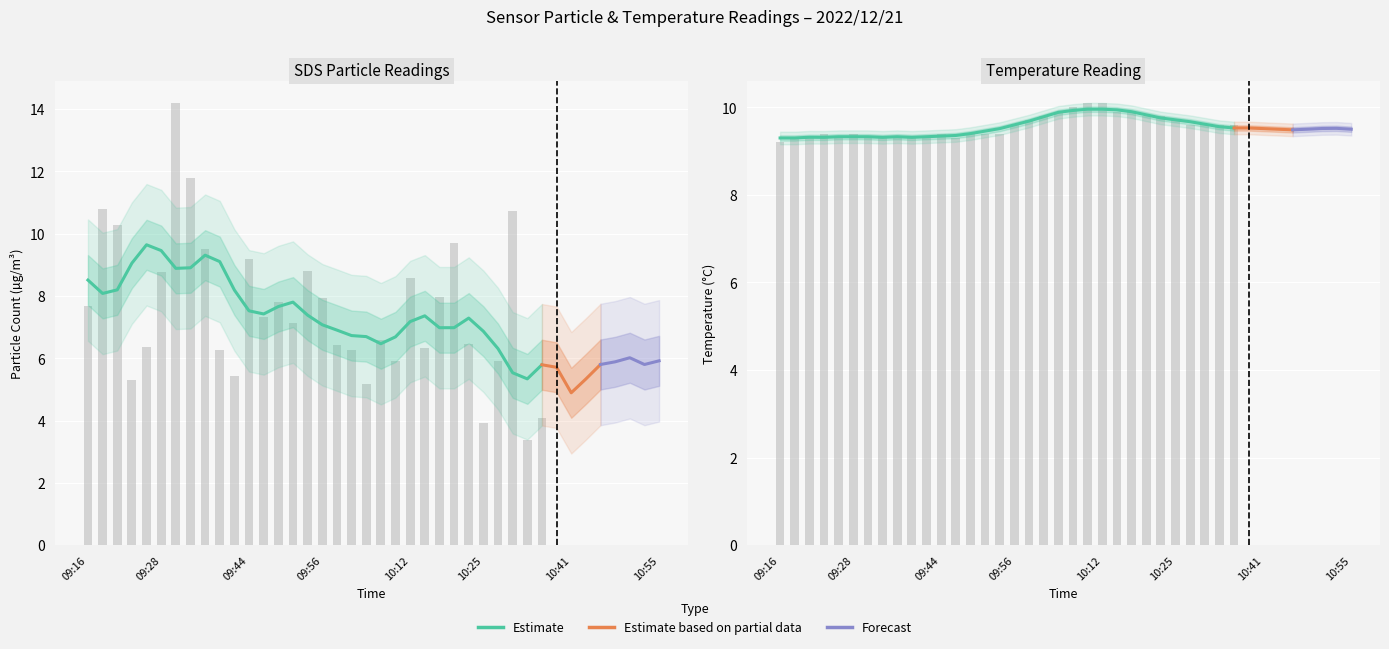

The Temp series shows 5.8 at 36. True or false?

False